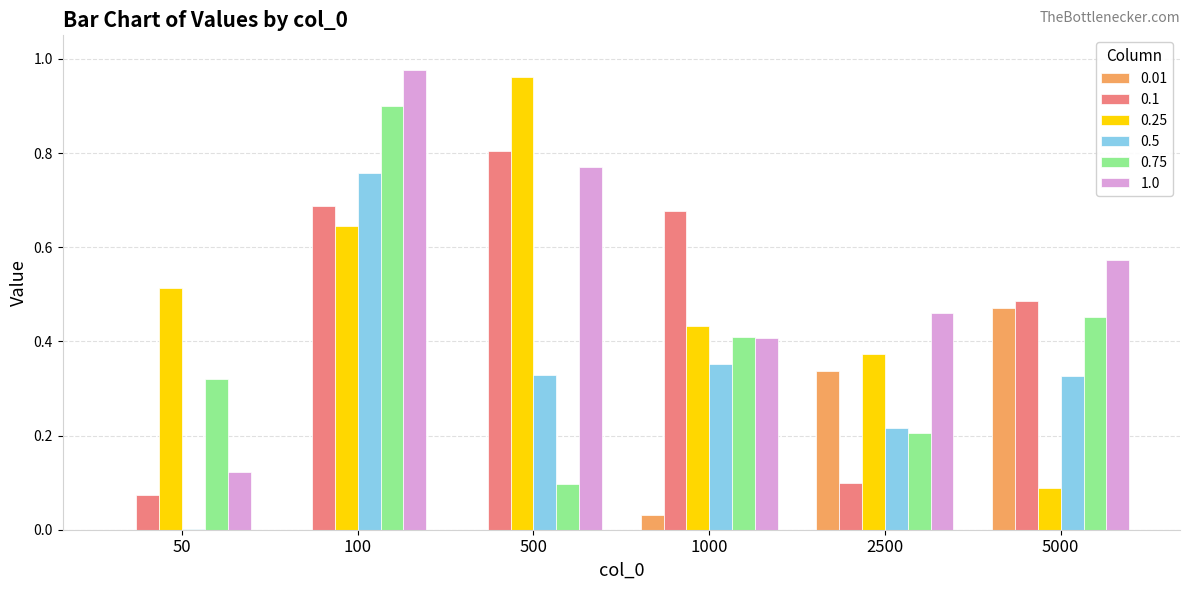

At which category is the sum across all series the highest?

100